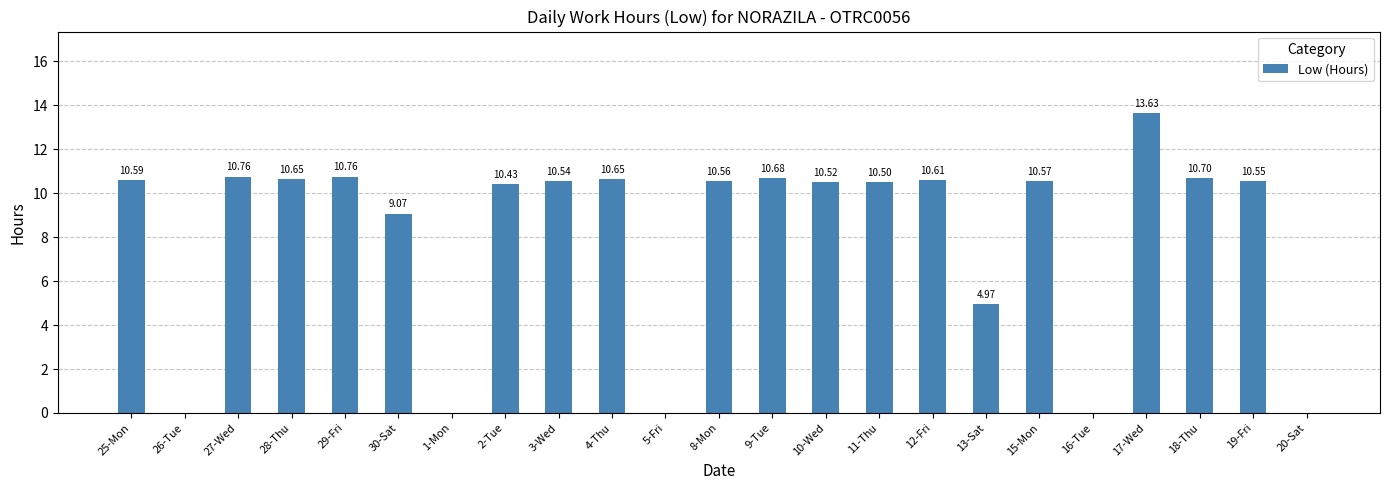

What is the sum of the values at 18-Thu and 4-Thu?

21.4